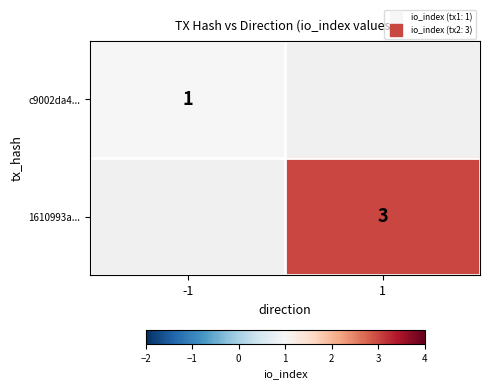

Is the value of c9002da4... at 1 greater than the value of 1610993a... at -1?

No